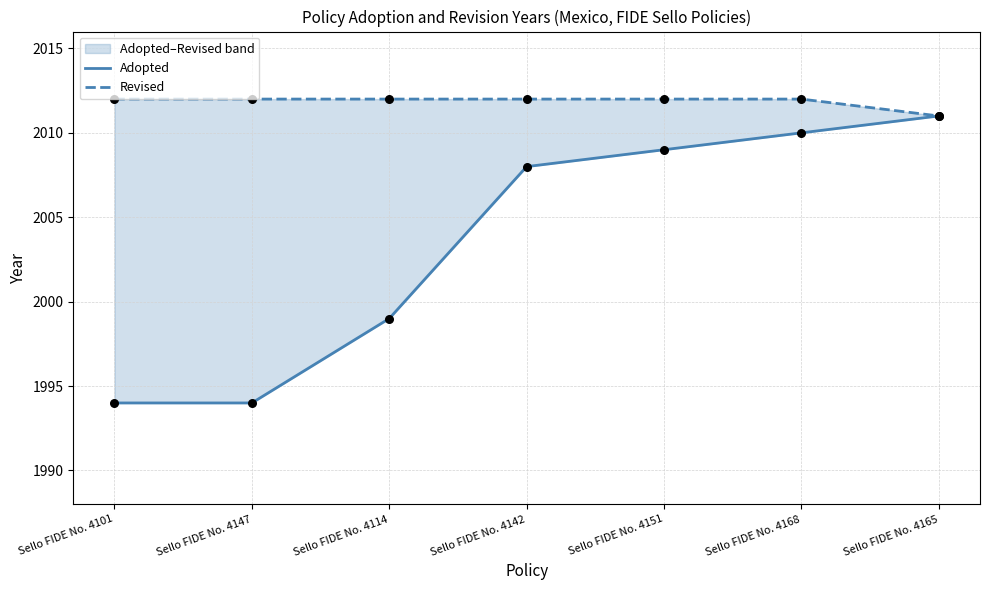

What is the total value across all series at Sello FIDE No. 4142?

4020